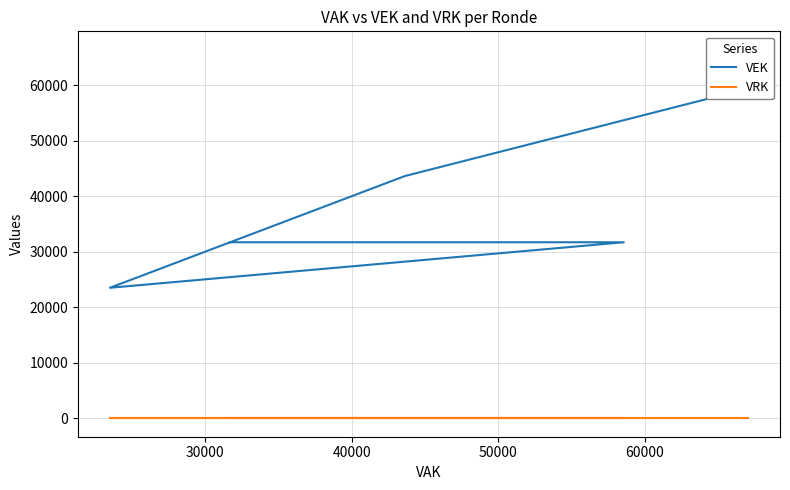

True or false: VEK and VRK intersect in this chart.

False